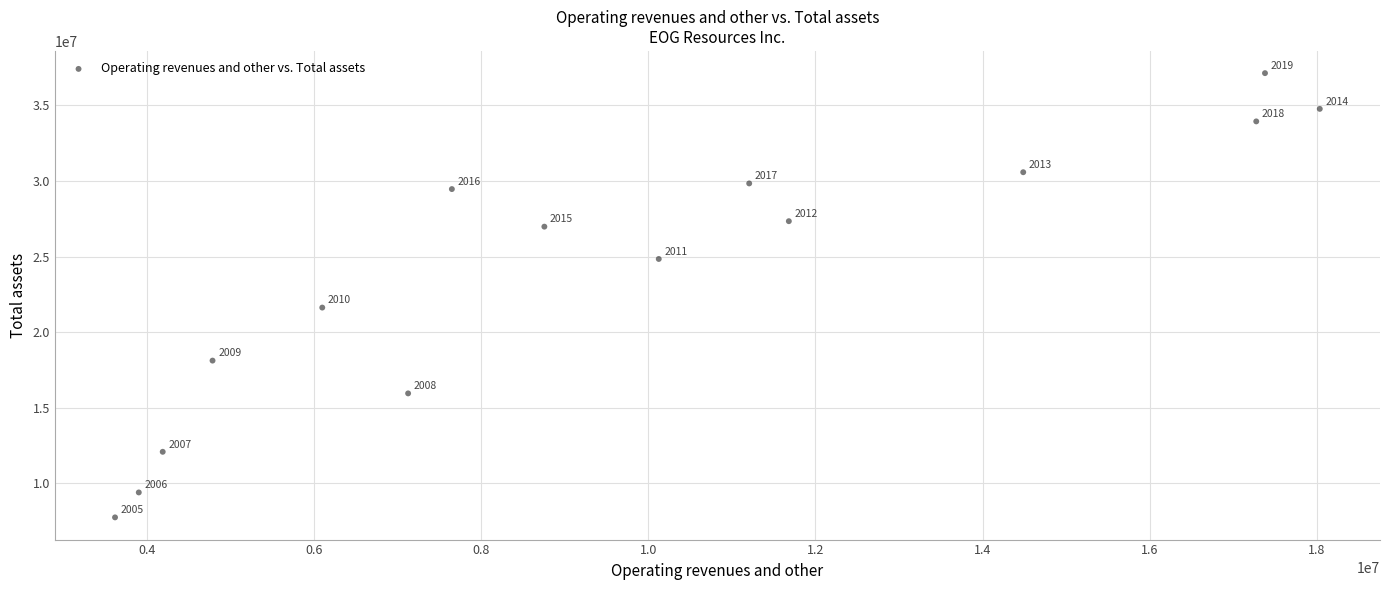

What Y value in the scatter plot is closest to 22438964?

21624233